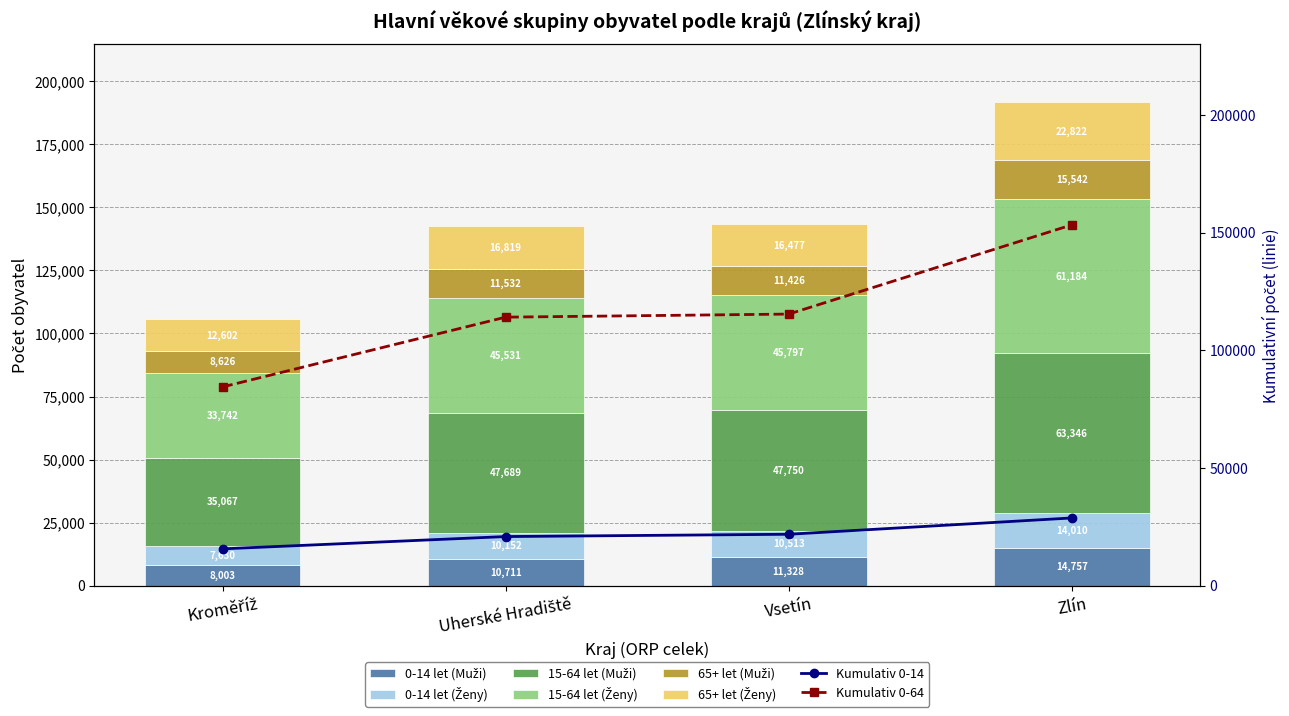

Is the value of 65+ let (Ženy) at Uherské Hradiště greater than the value of 65+ let (Muži) at Kroměříž?

Yes